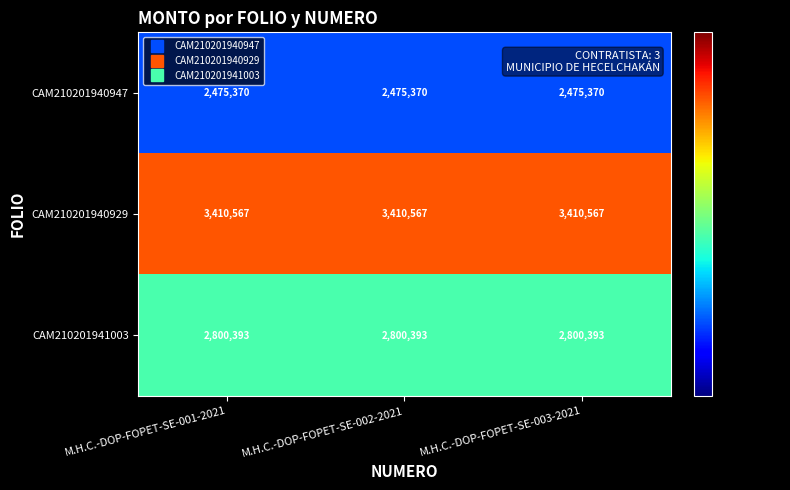

What is the approximate value of CAM210201940929 at M.H.C.-DOP-FOPET-SE-001-2021?

3410567